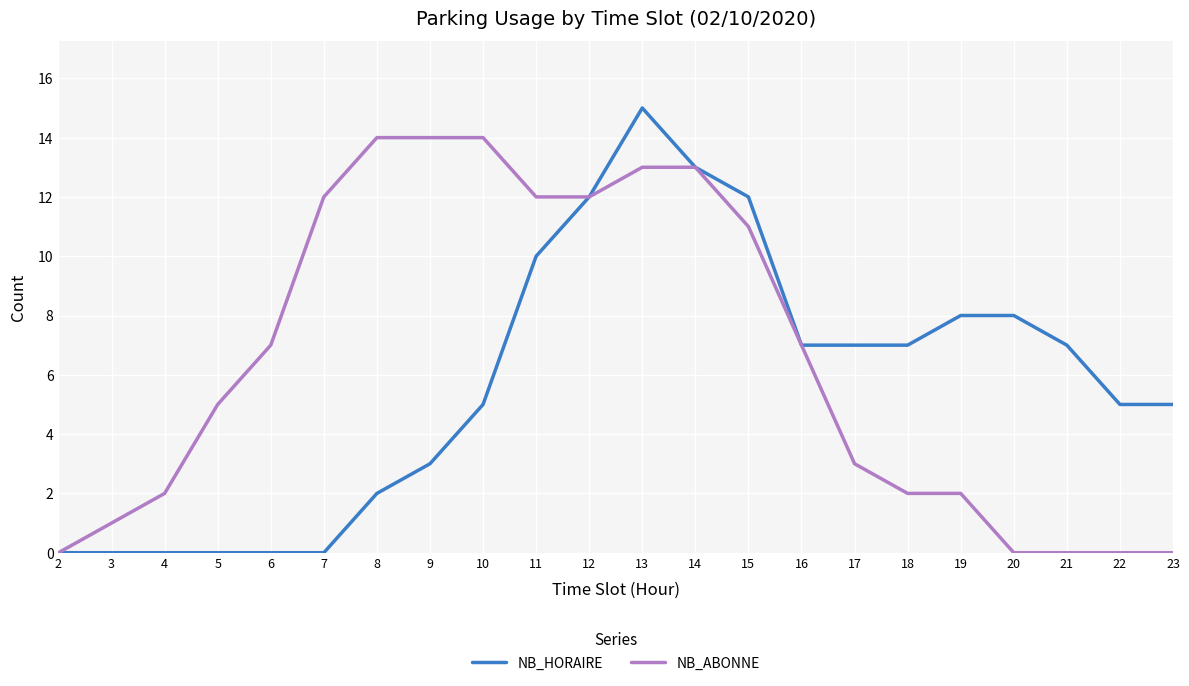

How many distinct data groups are displayed?

2